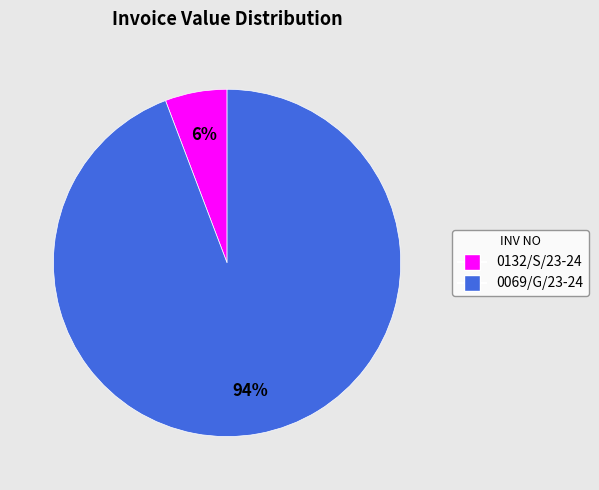

To the nearest percent, what portion does 0132/S/23-24 represent?

6%